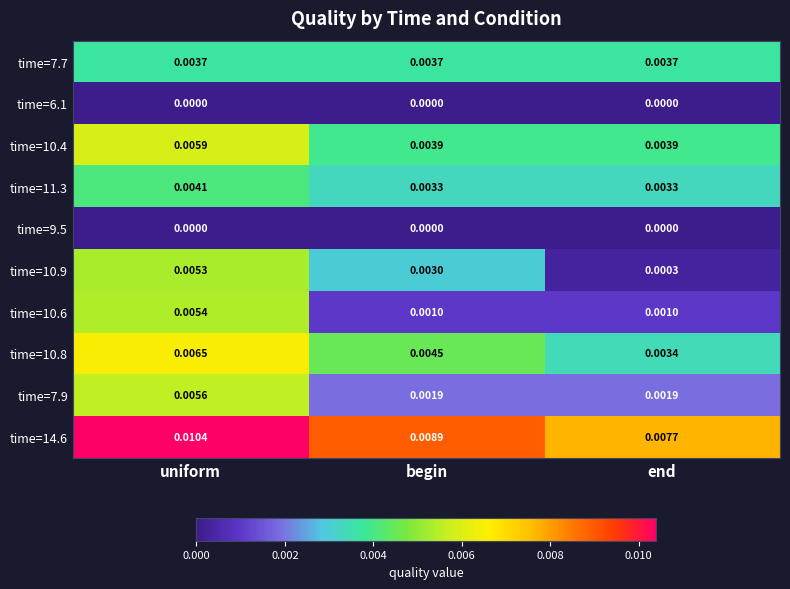

At which category is the sum across all series the highest?

uniform